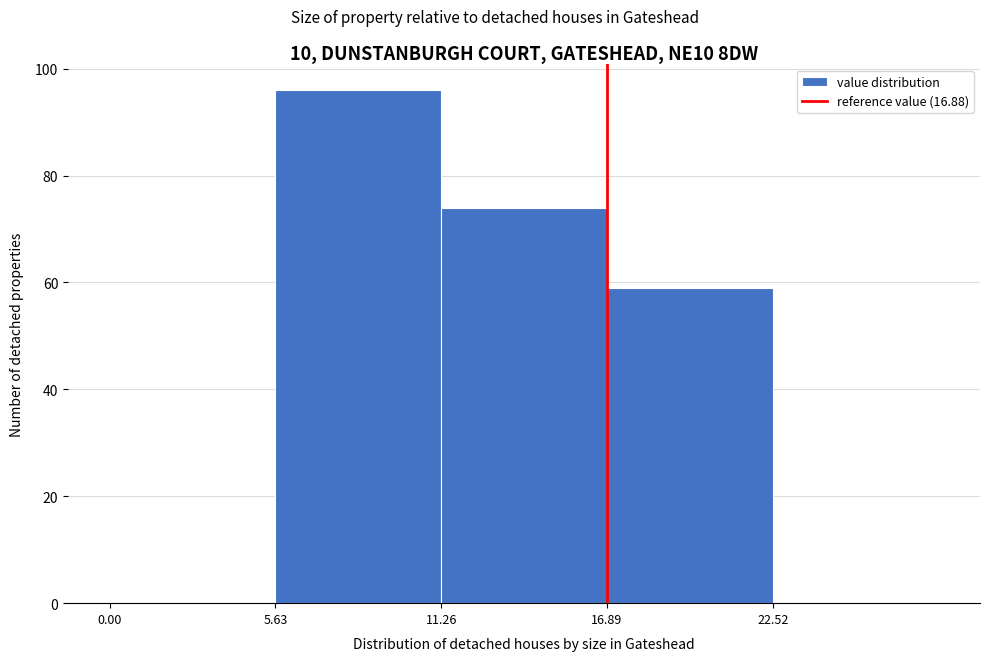

What is the height of the bar covering 11 to 17 on the x-axis? Neither the bar edges nor the heights are printed on the chart, so give them approximately, as read against the axes.

74